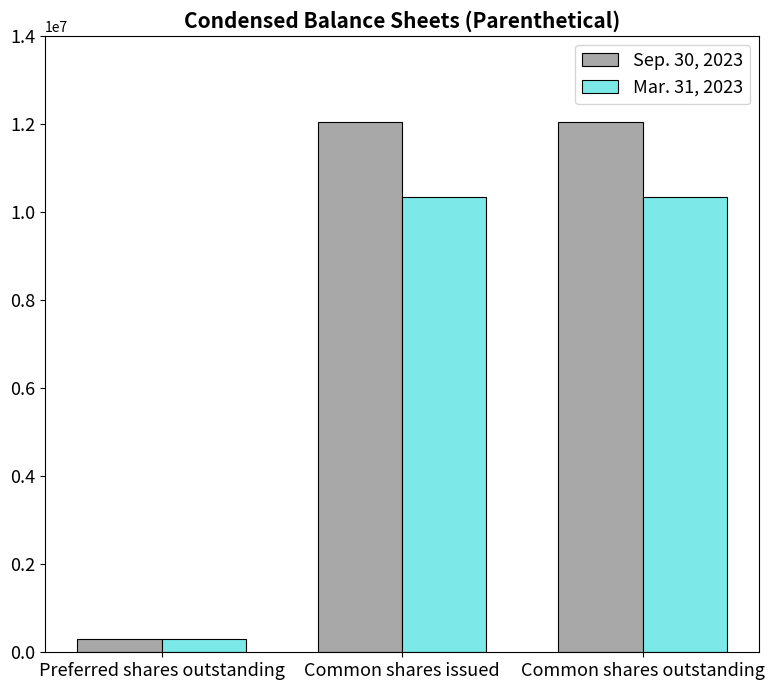

Which series changed the most between Preferred shares outstanding and Common shares issued?

Sep. 30, 2023